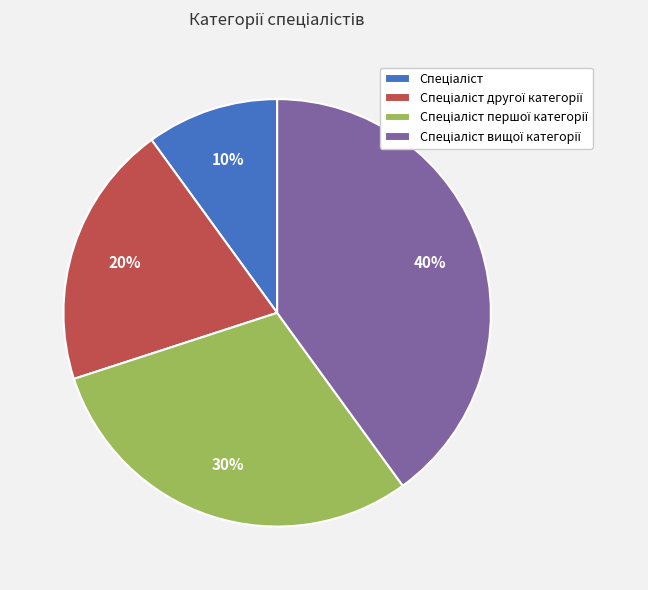

Does any single category account for the majority?

No